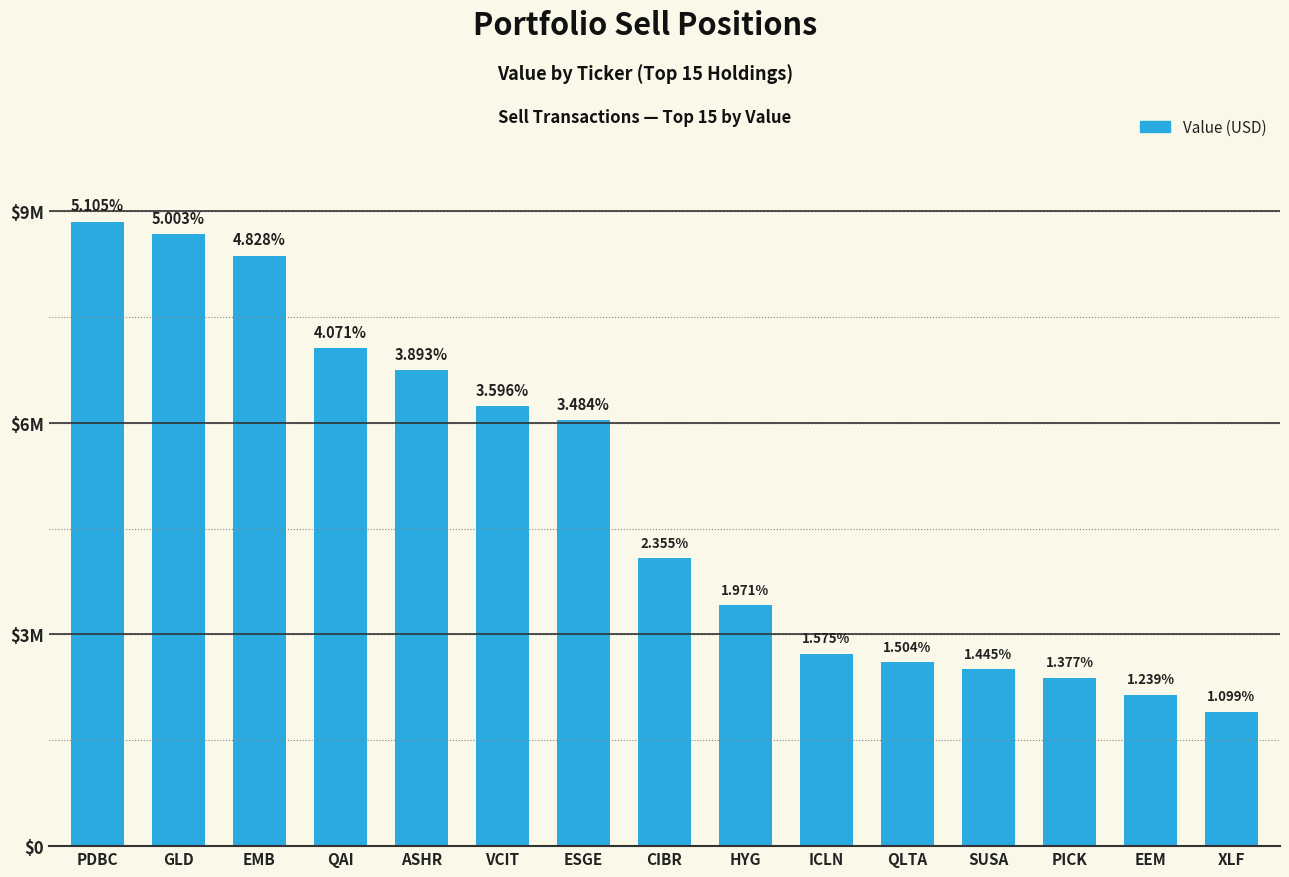

Which label corresponds to the largest value in the chart?

PDBC